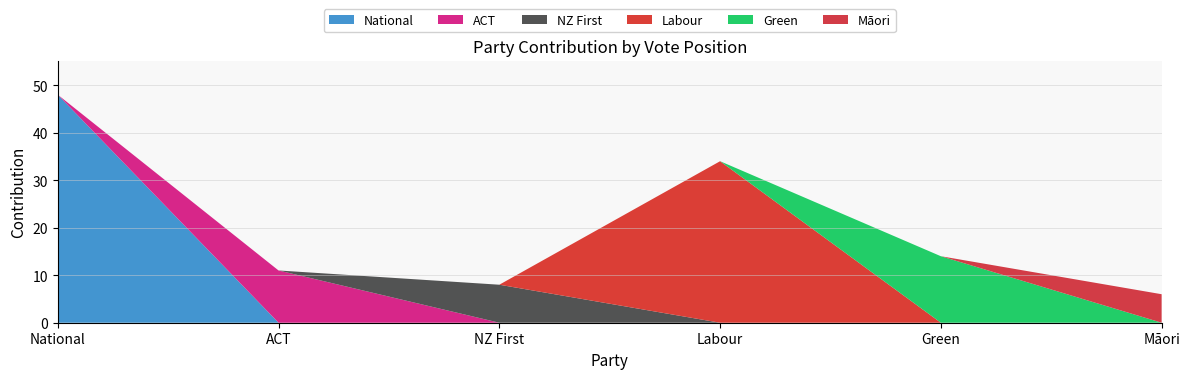

Reading left to right, transcribe all the data shown in this chart.

National: National=48	ACT=0	NZ First=0	Labour=0	Green=0	Māori=0
ACT: National=0	ACT=11	NZ First=0	Labour=0	Green=0	Māori=0
NZ First: National=0	ACT=0	NZ First=8	Labour=0	Green=0	Māori=0
Labour: National=0	ACT=0	NZ First=0	Labour=34	Green=0	Māori=0
Green: National=0	ACT=0	NZ First=0	Labour=0	Green=14	Māori=0
Māori: National=0	ACT=0	NZ First=0	Labour=0	Green=0	Māori=6